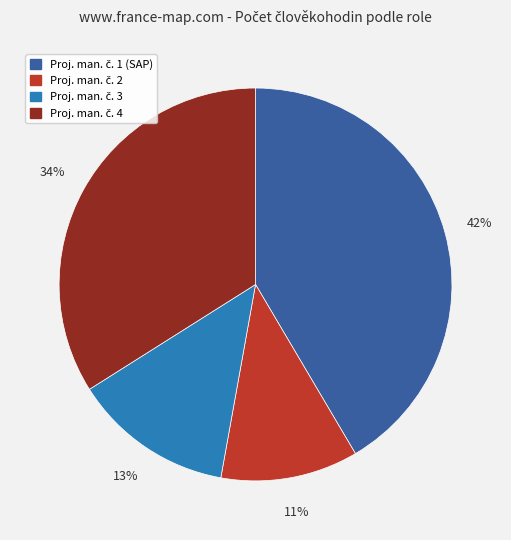

To the nearest percent, what is the average slice percentage?

25%